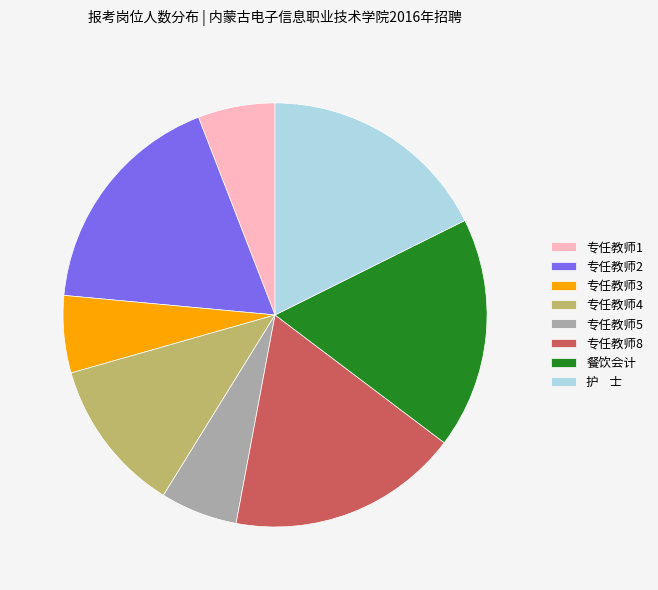

The 专任教师8 slice represents 29% of the pie. True or false?

False